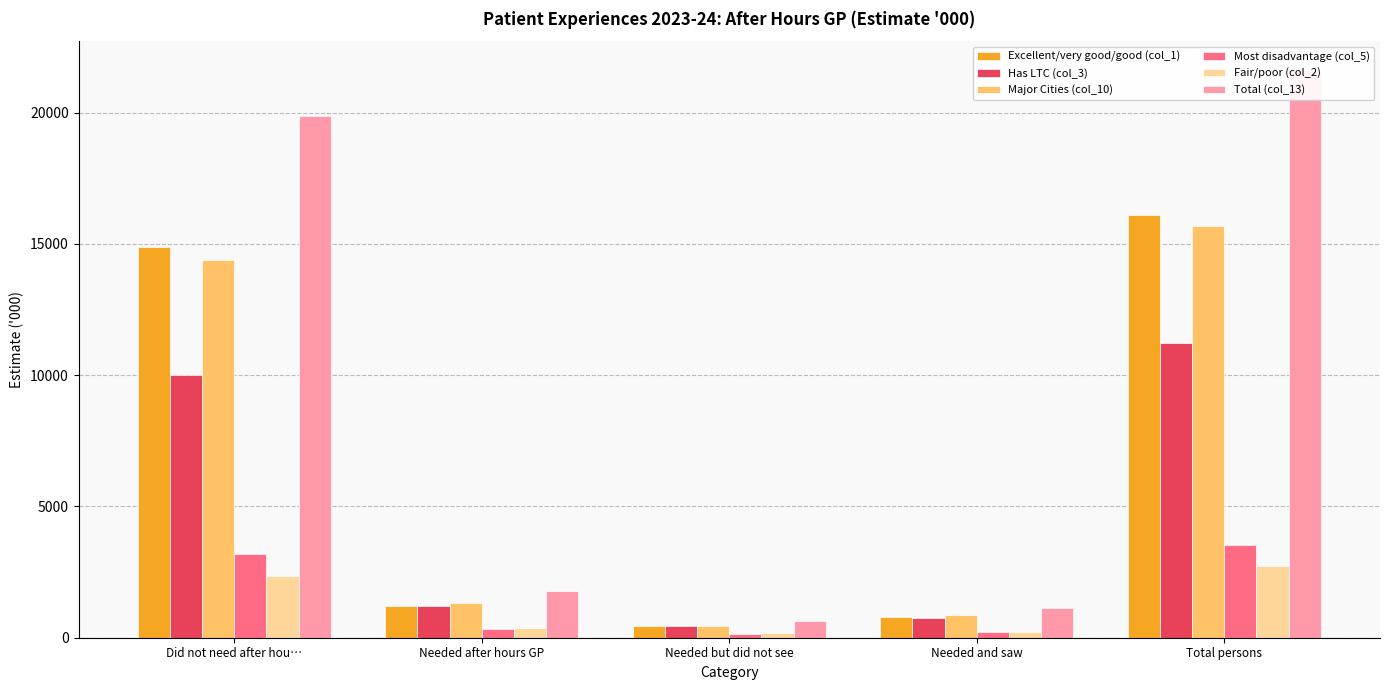

Reading left to right, list all the values displayed in this chart.

Excellent/very good/good (col_1): Did not need after hou…=14867.6	Needed after hours GP=1215.7	Needed but did not see=433.1	Needed and saw=780.9	Total persons=16083.4
Has LTC (col_3): Did not need after hou…=10006.5	Needed after hours GP=1201.2	Needed but did not see=443.3	Needed and saw=759.4	Total persons=11210.0
Major Cities (col_10): Did not need after hou…=14368.4	Needed after hours GP=1323.7	Needed but did not see=437.4	Needed and saw=882.7	Total persons=15687.6
Most disadvantage (col_5): Did not need after hou…=3183.1	Needed after hours GP=346.0	Needed but did not see=137.9	Needed and saw=208.1	Total persons=3529.1
Fair/poor (col_2): Did not need after hou…=2359.7	Needed after hours GP=388.6	Needed but did not see=162.4	Needed and saw=223.6	Total persons=2747.6
Total (col_13): Did not need after hou…=19870.2	Needed after hours GP=1765.1	Needed but did not see=631.8	Needed and saw=1134.2	Total persons=21637.8